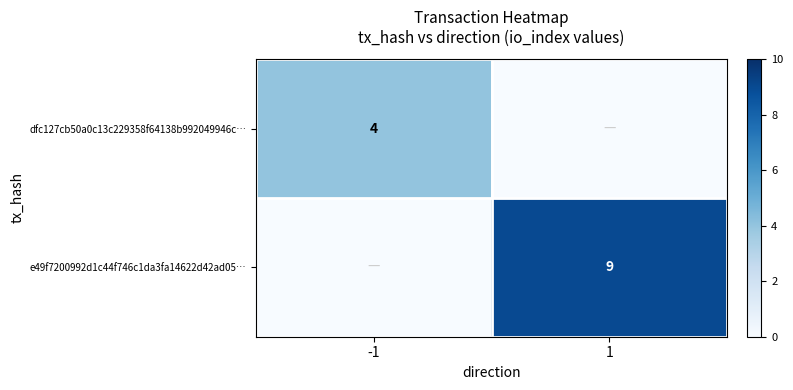

Rank the series by their maximum value, from lowest to highest.

dfc127cb50a0c13c229358f64138b992049946c…, e49f7200992d1c44f746c1da3fa14622d42ad05…